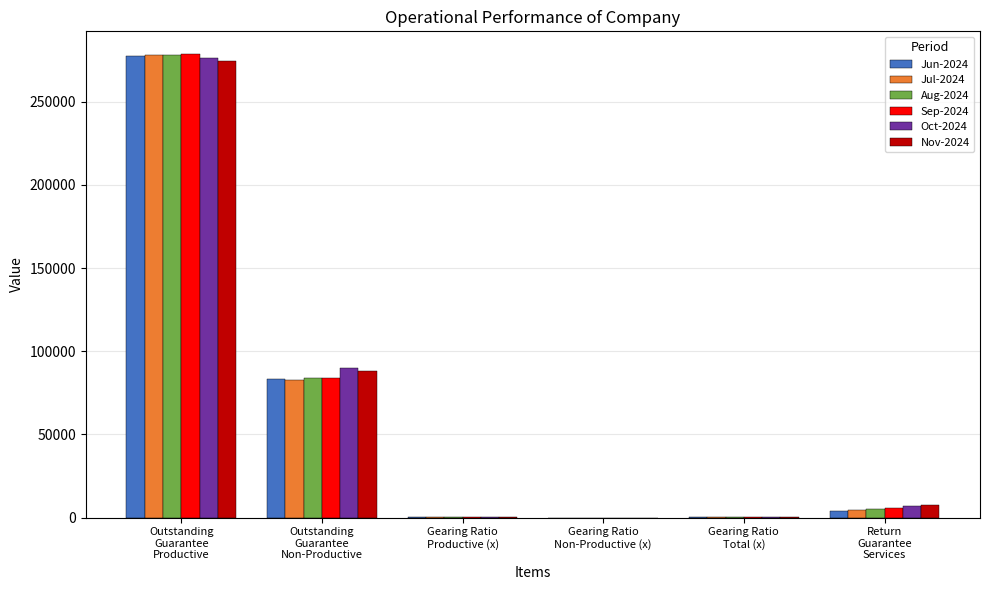

Does the chart contain stacked bars?

No